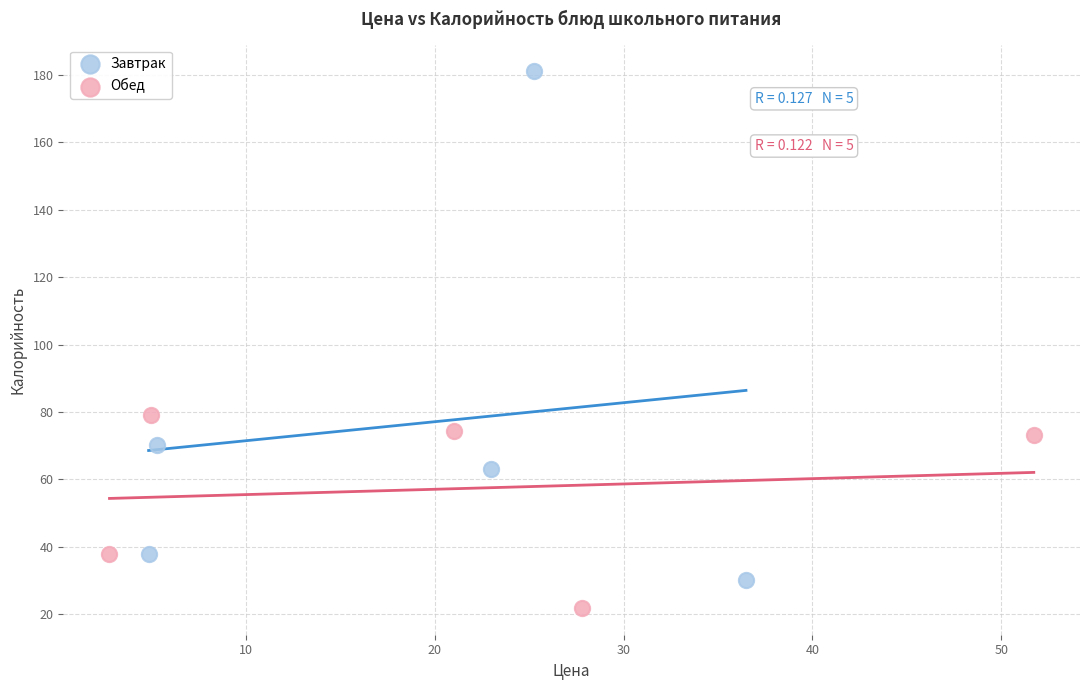

Which series has the widest spread of Y values?

Завтрак